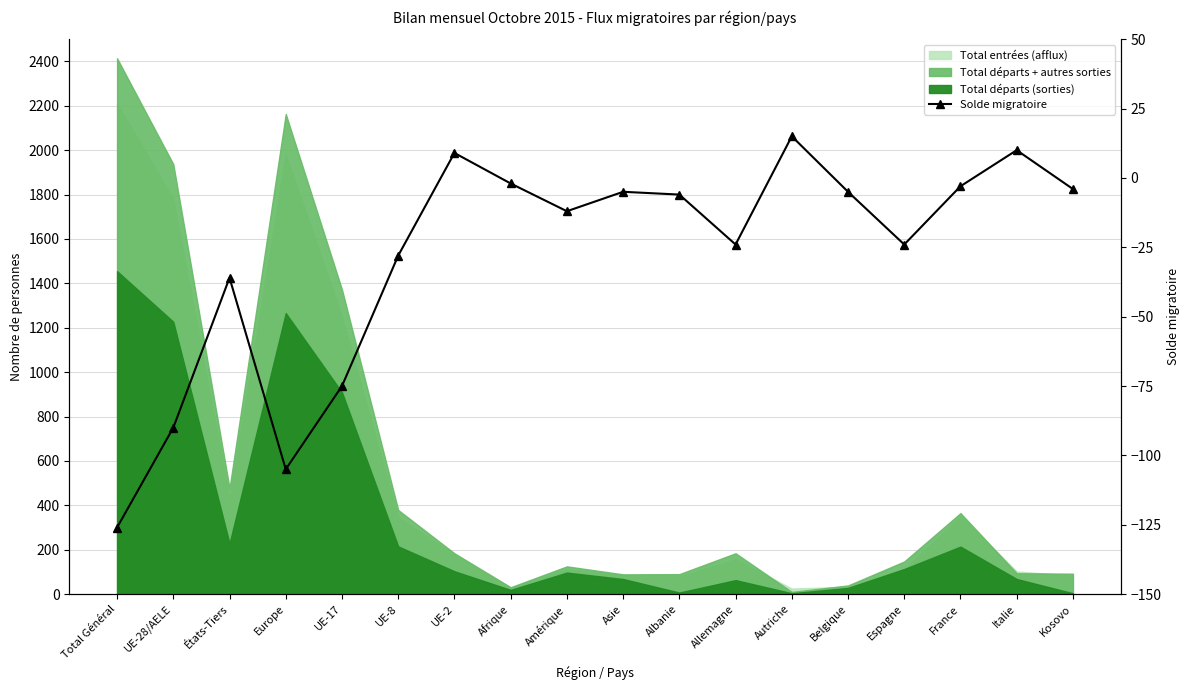

Which category has the highest value across all series?

Autriche